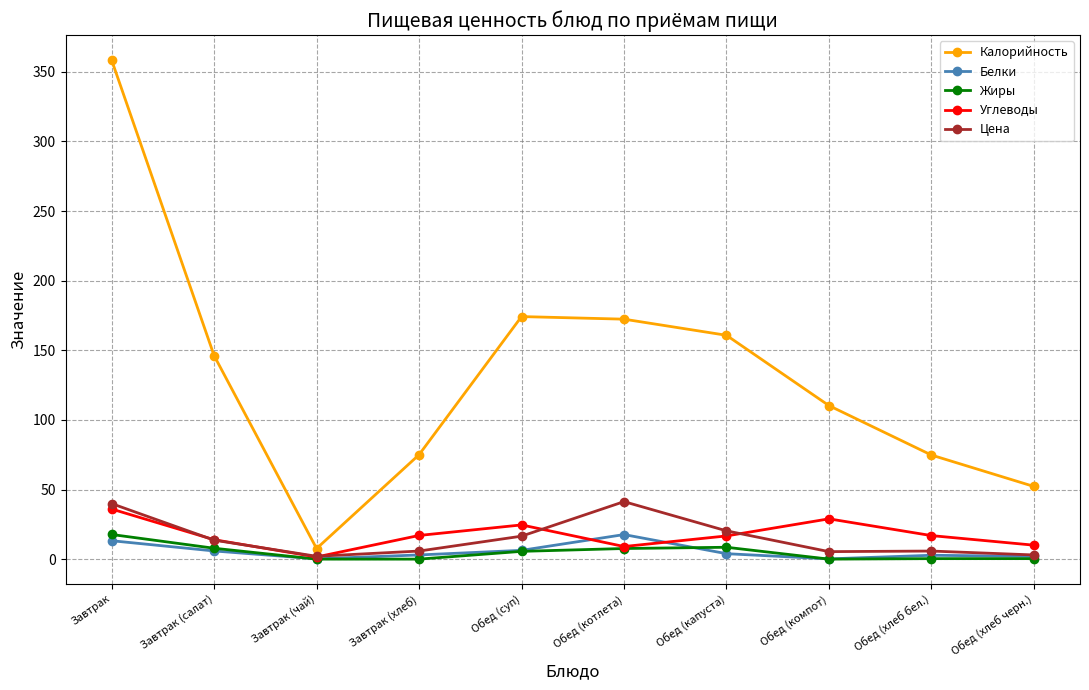

How many data points does each series have?

10